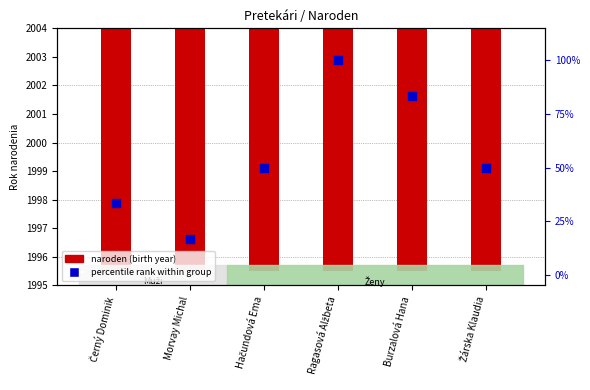

Which series contains the highest Y value?

naroden (birth year)